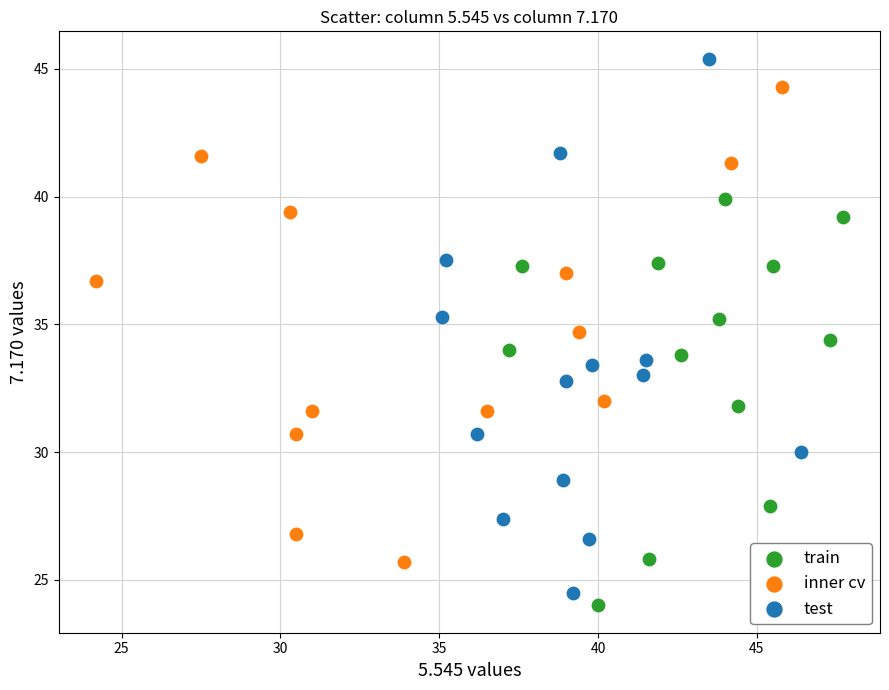

What are all the series names shown in the legend?

train, inner cv, test